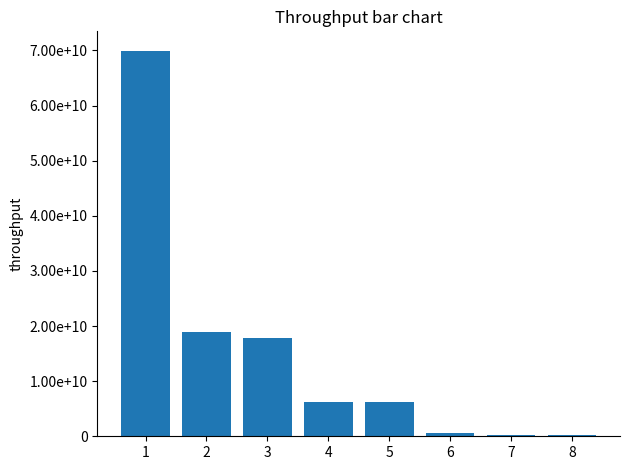

Which has a higher value, 3 or 6?

3